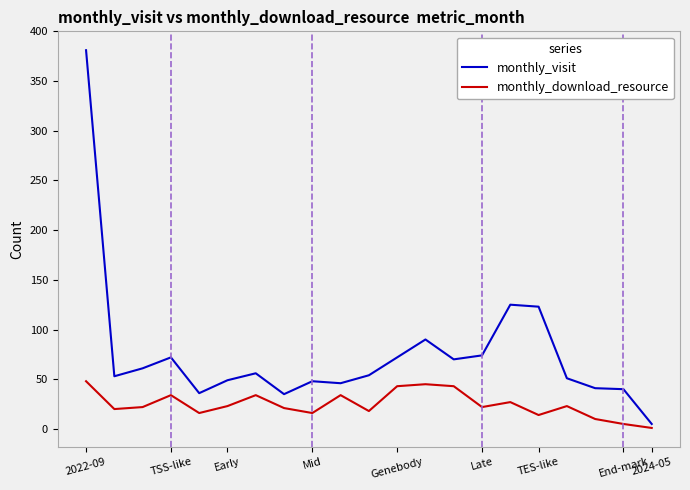

Which series has the largest total across all categories?

monthly_visit